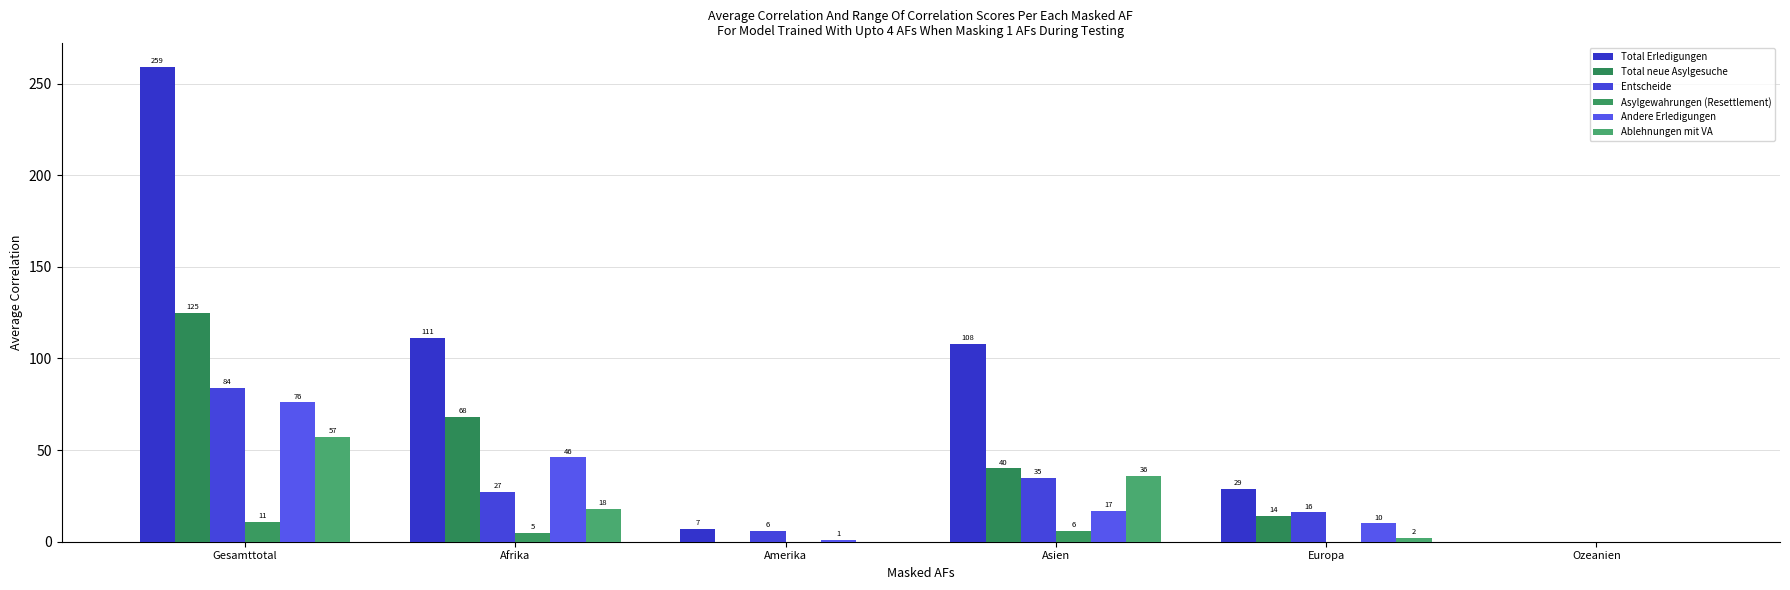

Is the value of Entscheide at Europa greater than the value of Andere Erledigungen at Afrika?

No